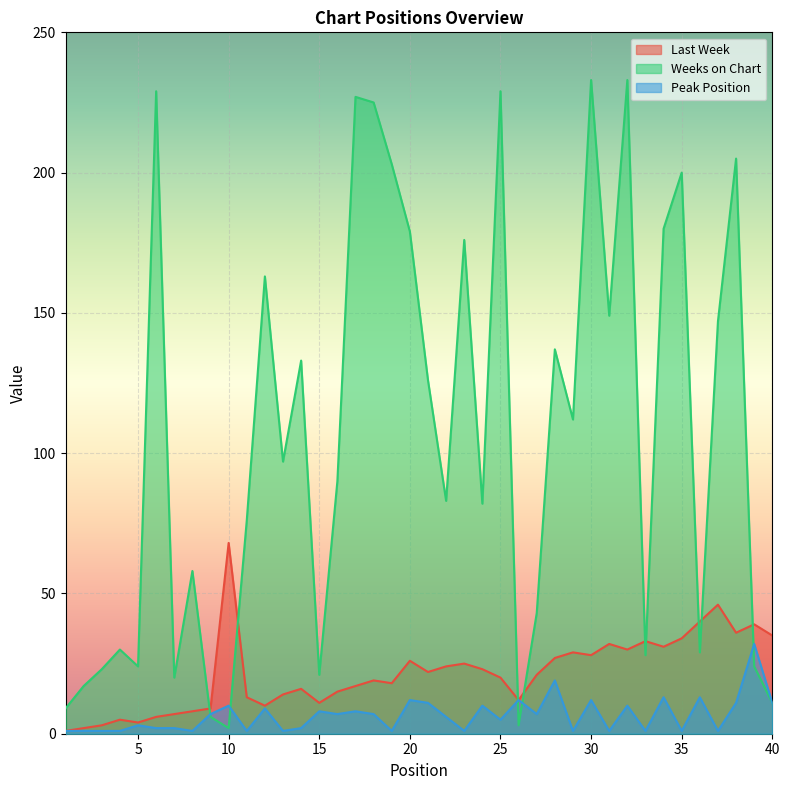

Rank the series by their maximum value, from lowest to highest.

Peak Position, Last Week, Weeks on Chart